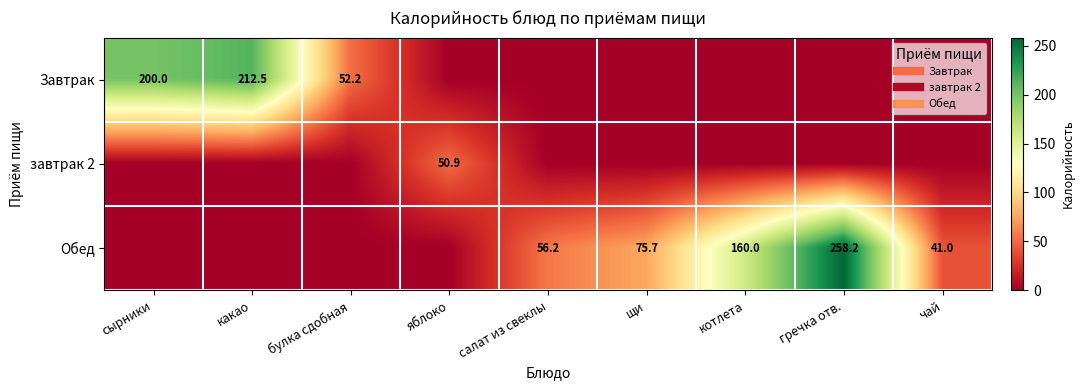

True or false: завтрак 2 has a value of 0.0 at чай.

True